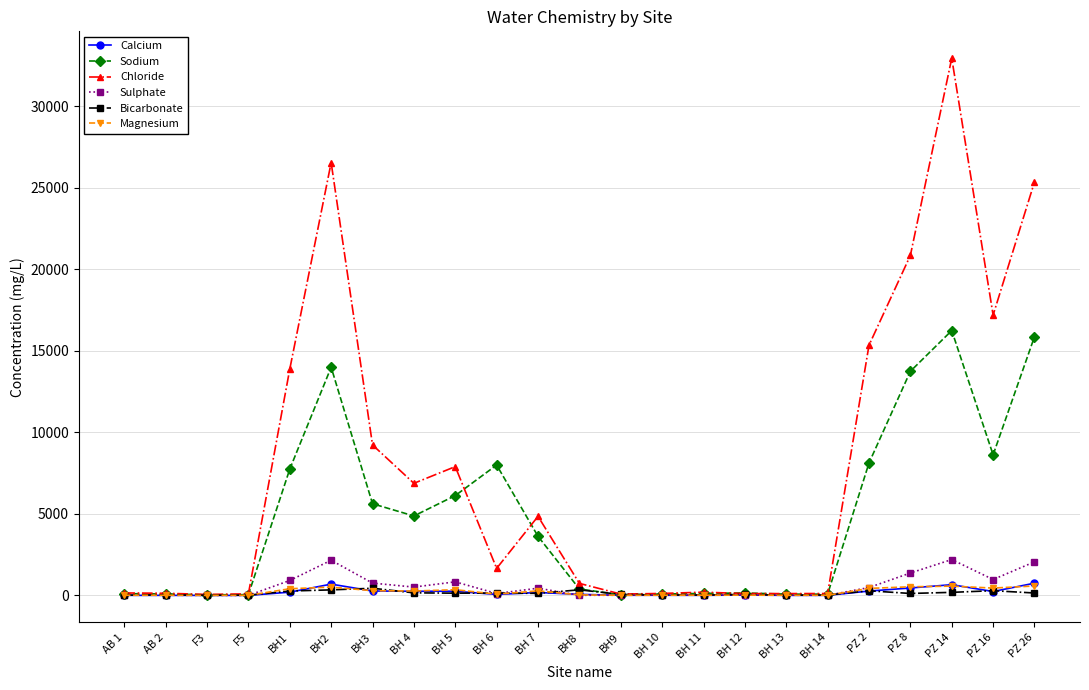

Which series has the widest spread of values?

Chloride